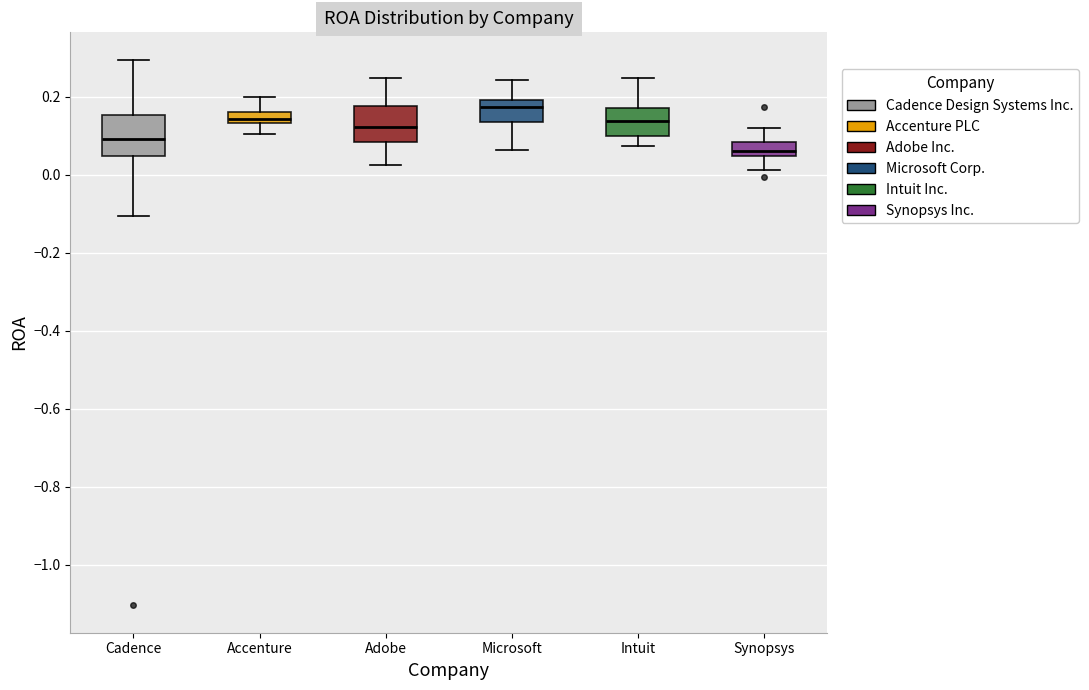

Where is the lower edge of the box for Microsoft on the y-axis? The values are not printed on the chart, so give them approximately, as read against the axis.

0.14